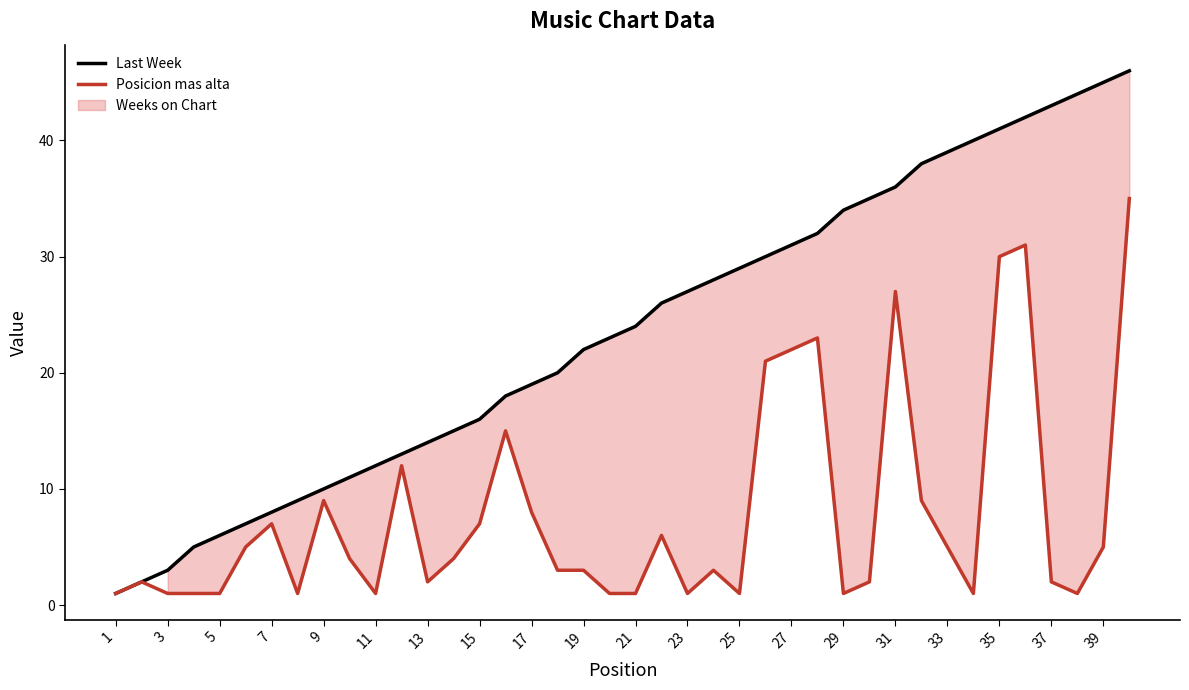

The Last Week series shows 14 at 25. True or false?

False